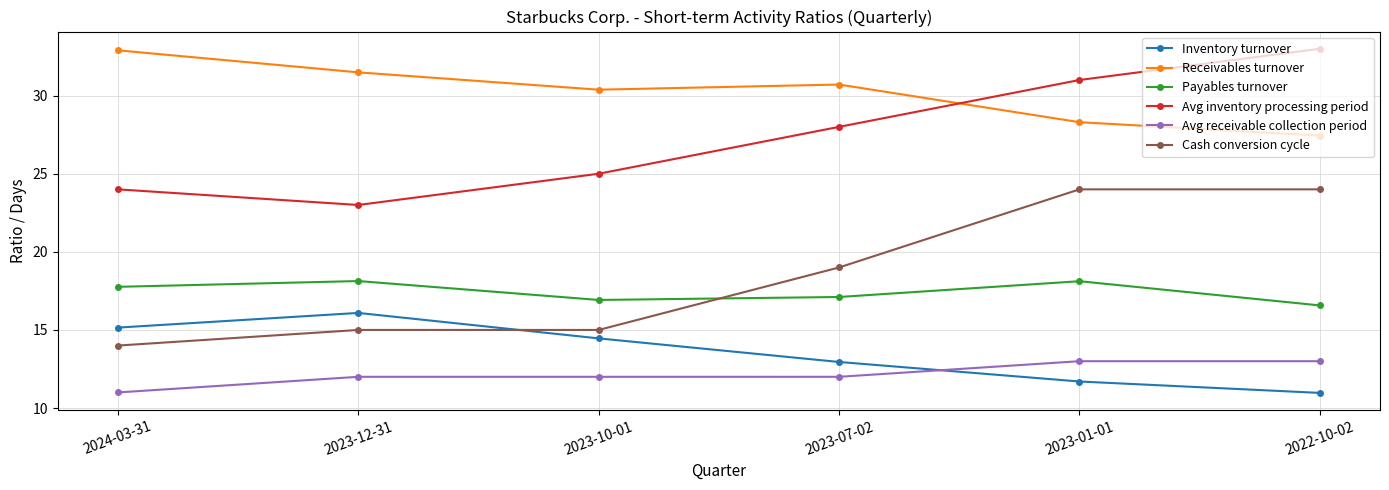

At which label is Inventory turnover closest to 13?

2023-07-02